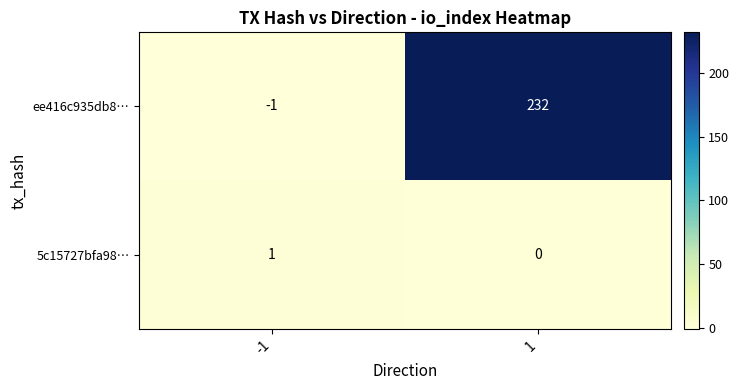

Rank the series at 1 from highest to lowest value.

ee416c935db8…, 5c15727bfa98…